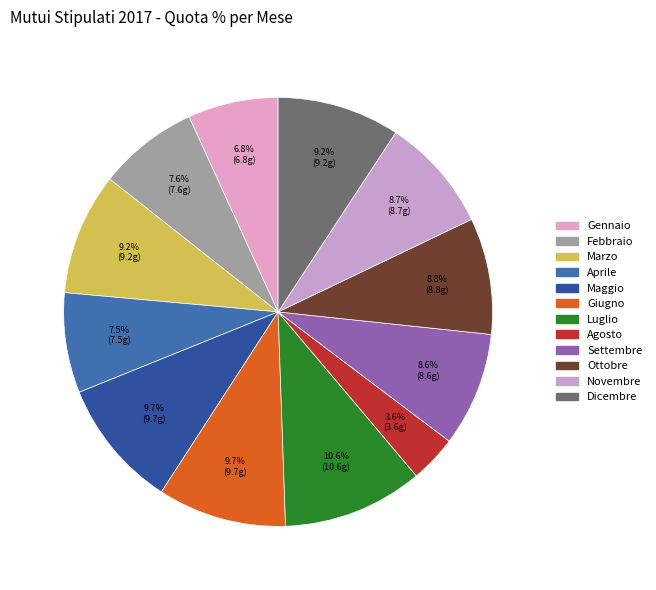

True or false: Giugno accounts for 10% of the total.

True